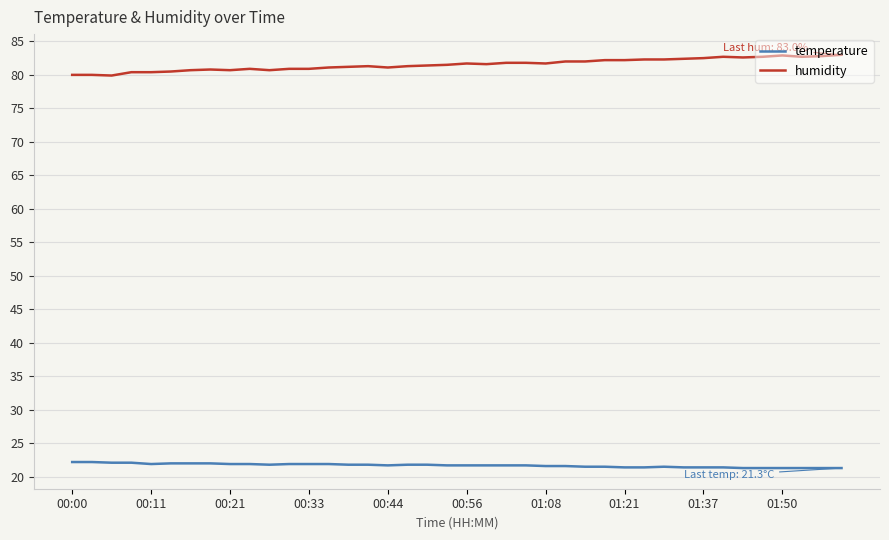

Which series has the largest range (max minus min)?

humidity